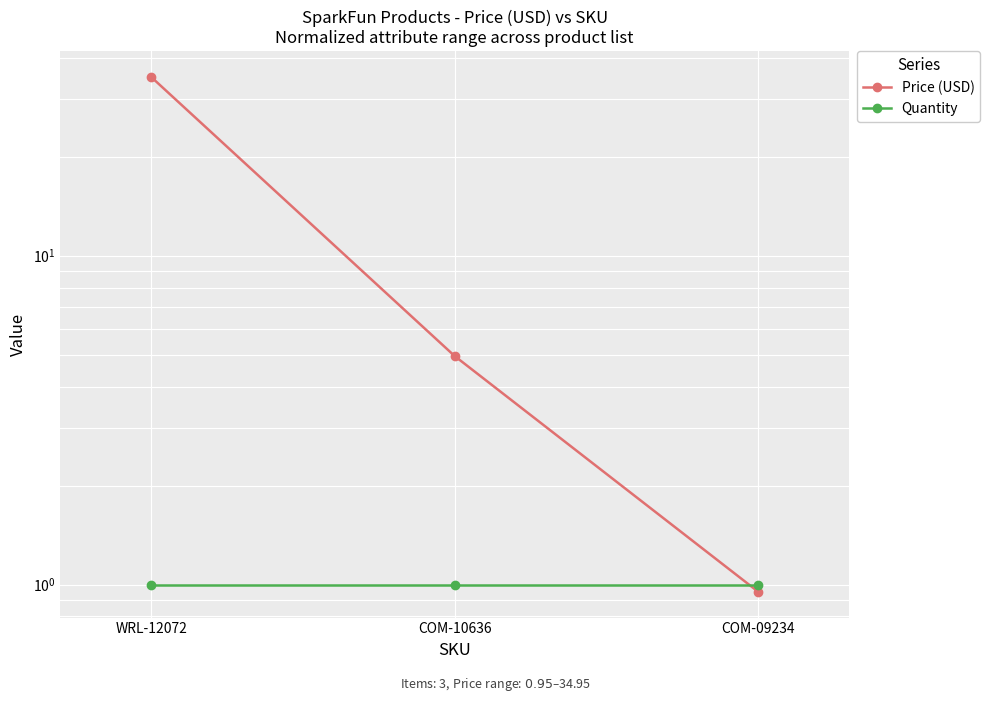

Reading right to left, extract all data points from this chart.

Price (USD): 0.9	5.0	35.0
Quantity: 1.0	1.0	1.0